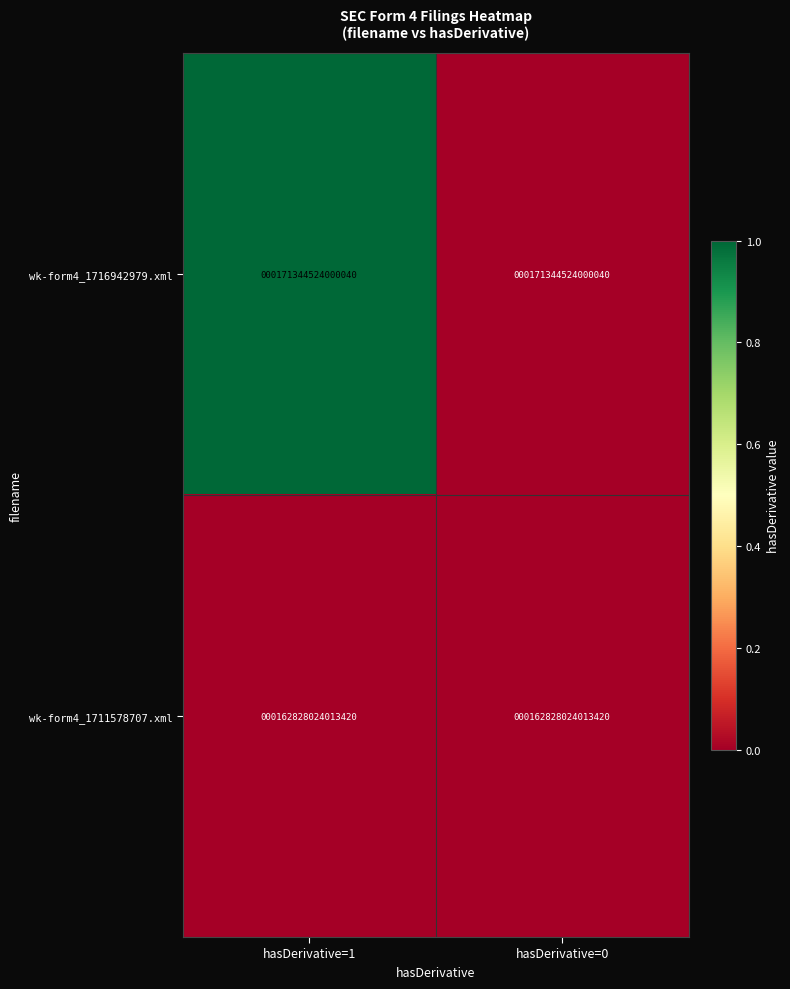

Is it true that wk-form4_1716942979.xml equals 79698567058148 at hasDerivative=1?

False